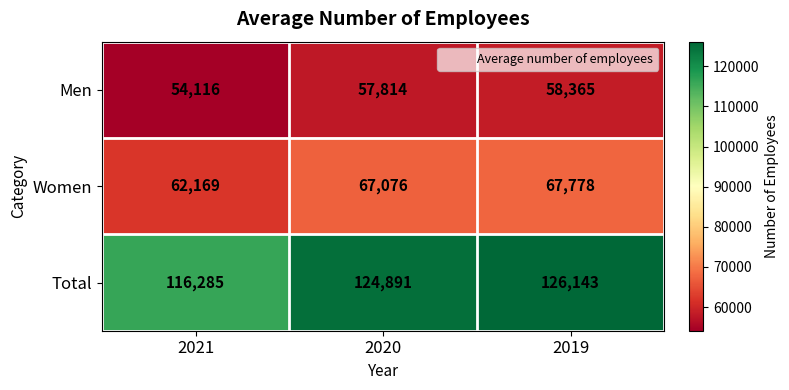

What is the maximum value shown in the chart?

126143